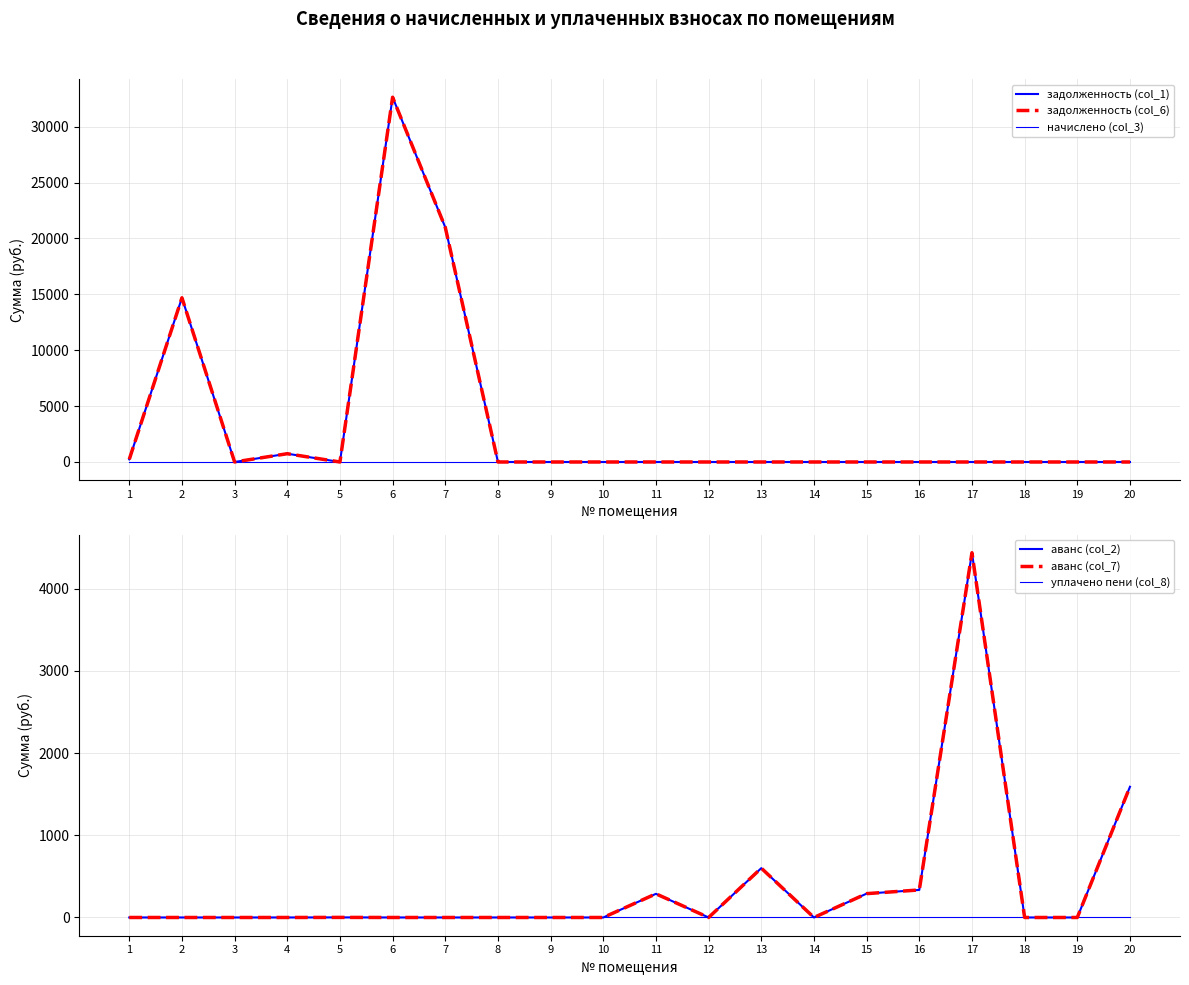

Between 14 and 13, which is larger?

14